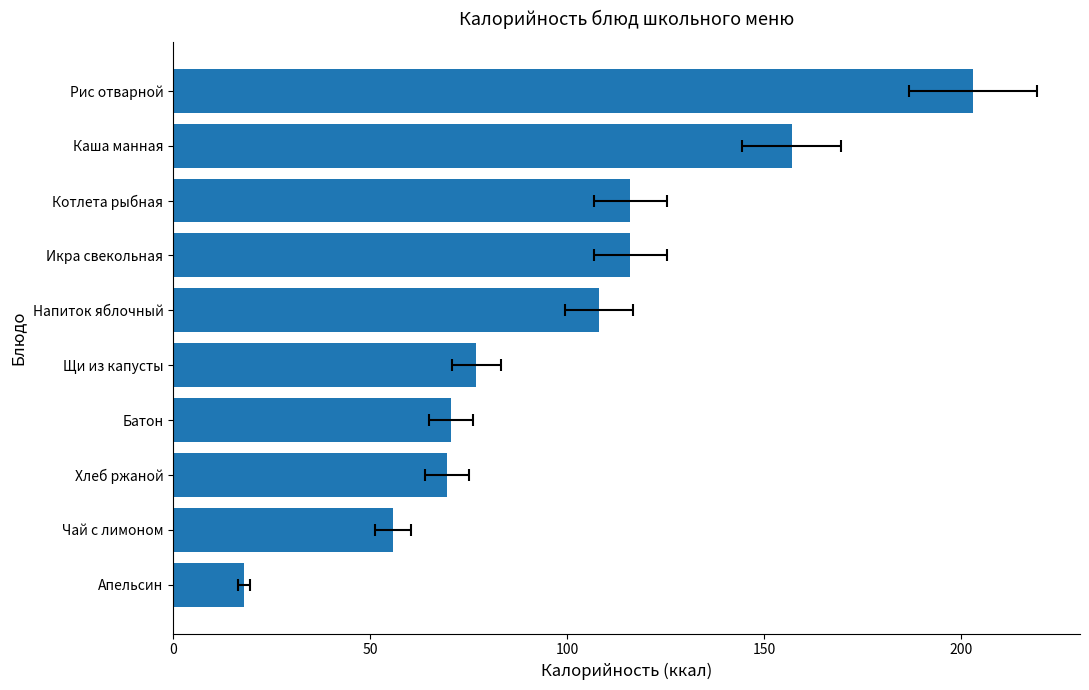

What is the average value?

99.1